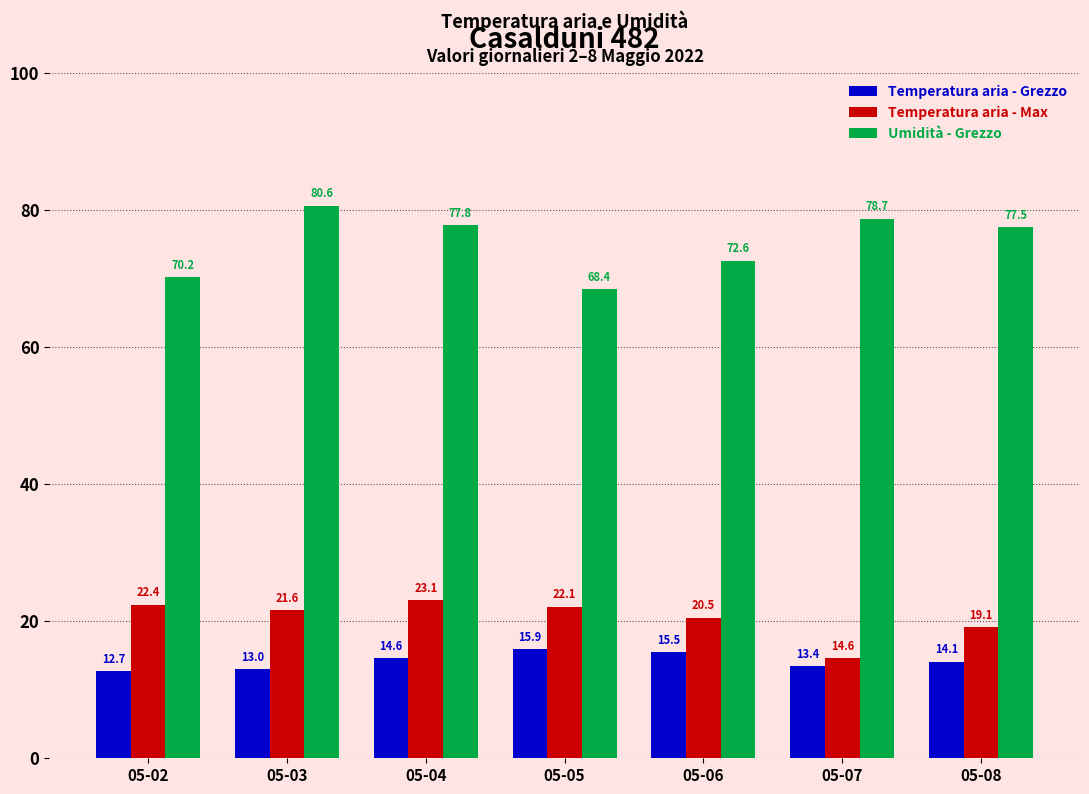

Is the value of Temperatura aria - Max at 05-05 greater than the value of Temperatura aria - Grezzo at 05-06?

Yes